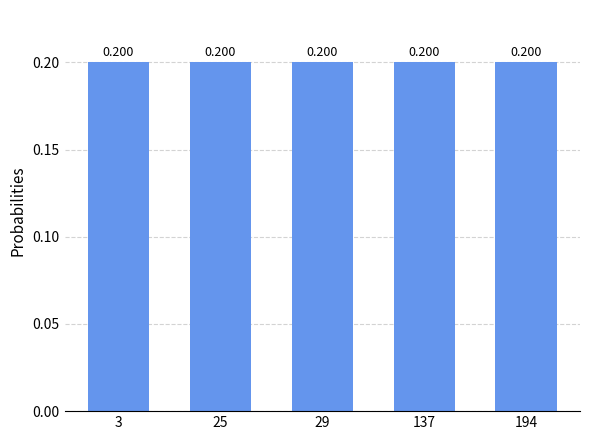

Reading left to right, what are all the values shown in this chart?

0.2	0.2	0.2	0.2	0.2